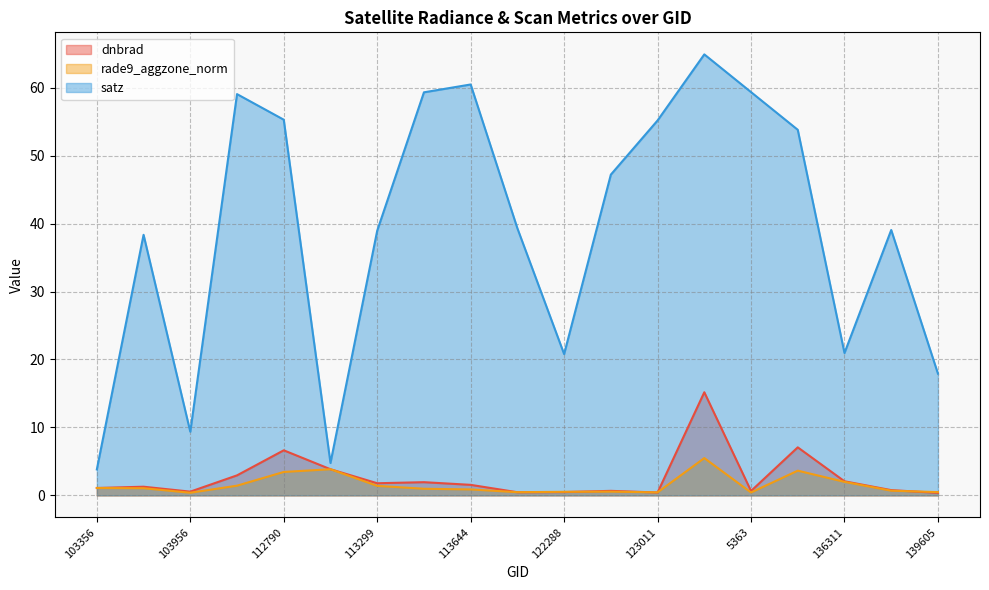

Which series changed the most between 5363 and 6551?

satz